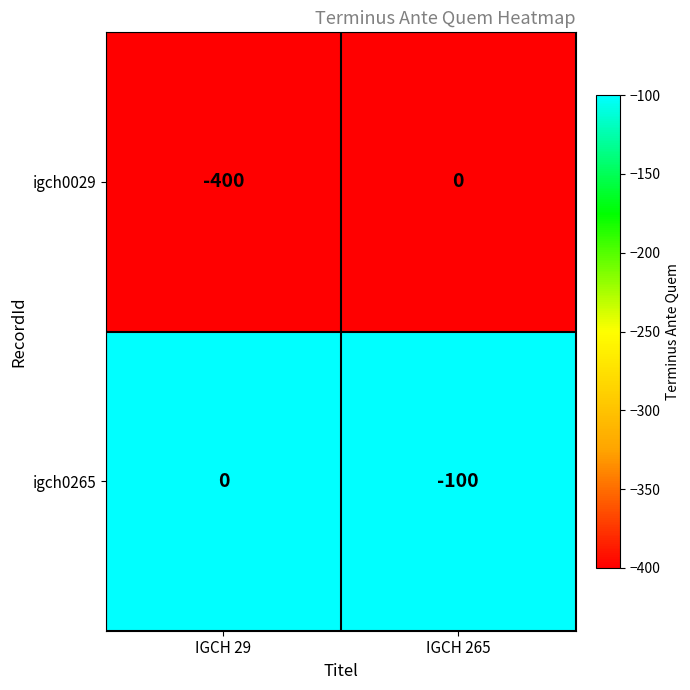

What is the minimum value shown in the chart?

-400